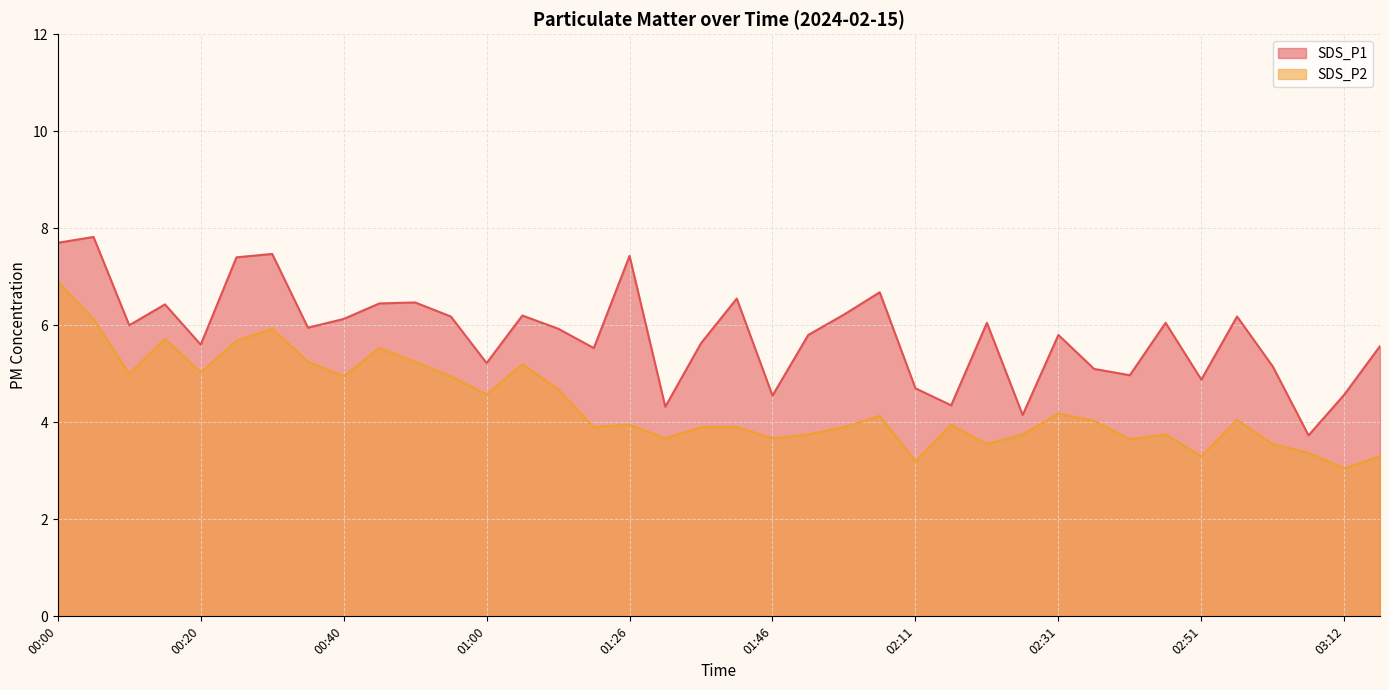

What is the label of the 11th point from the left?

00:50